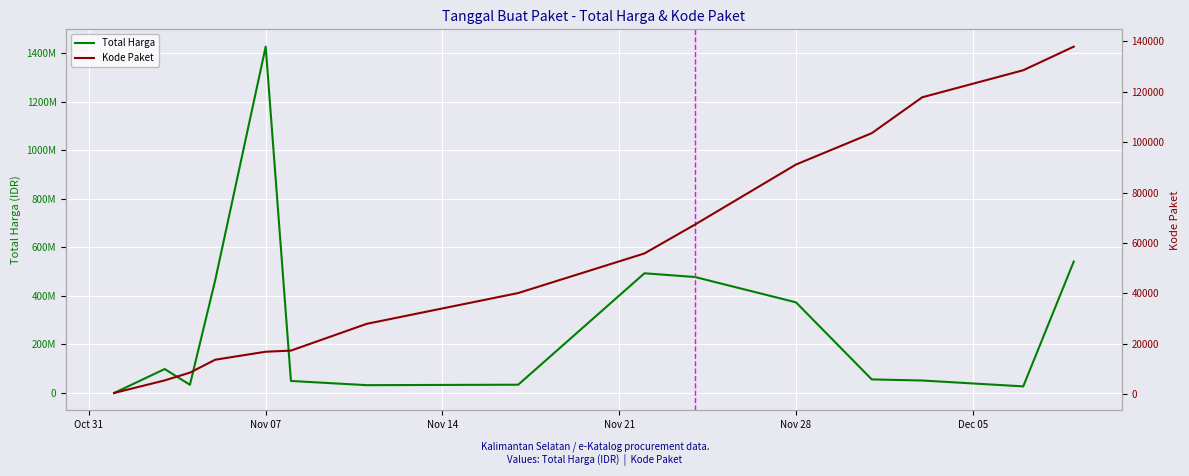

At how many categories does at least one series exceed 532782739?

2